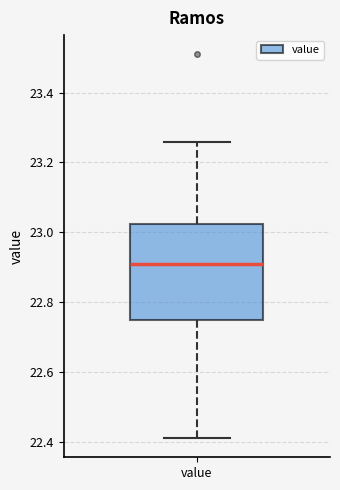

Read this box plot against the y-axis: the position of the median line, the range covered by the box, and the ends of both whiskers. The values are not printed on the chart, so give them approximately, as read against the axis.

median 22.92, box 22.74 to 23.02, whiskers 22.42 to 23.26